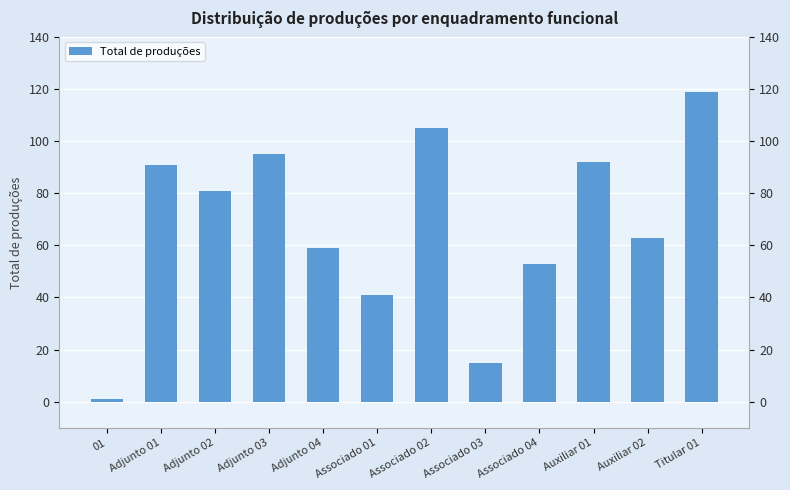

The chart shows a value of 31 at Auxiliar 02. True or false?

False